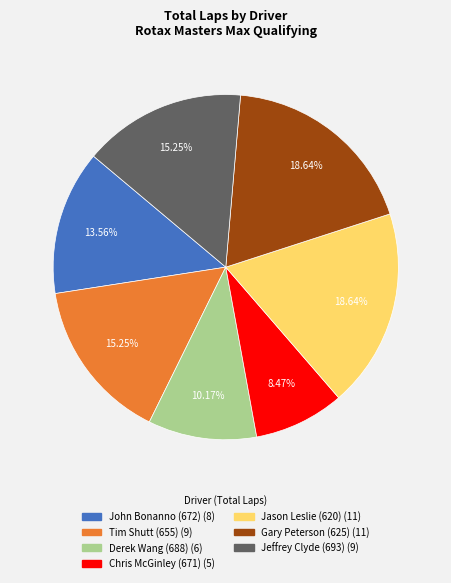

To the nearest percent, what is the difference between the largest and smallest slice percentages?

10%